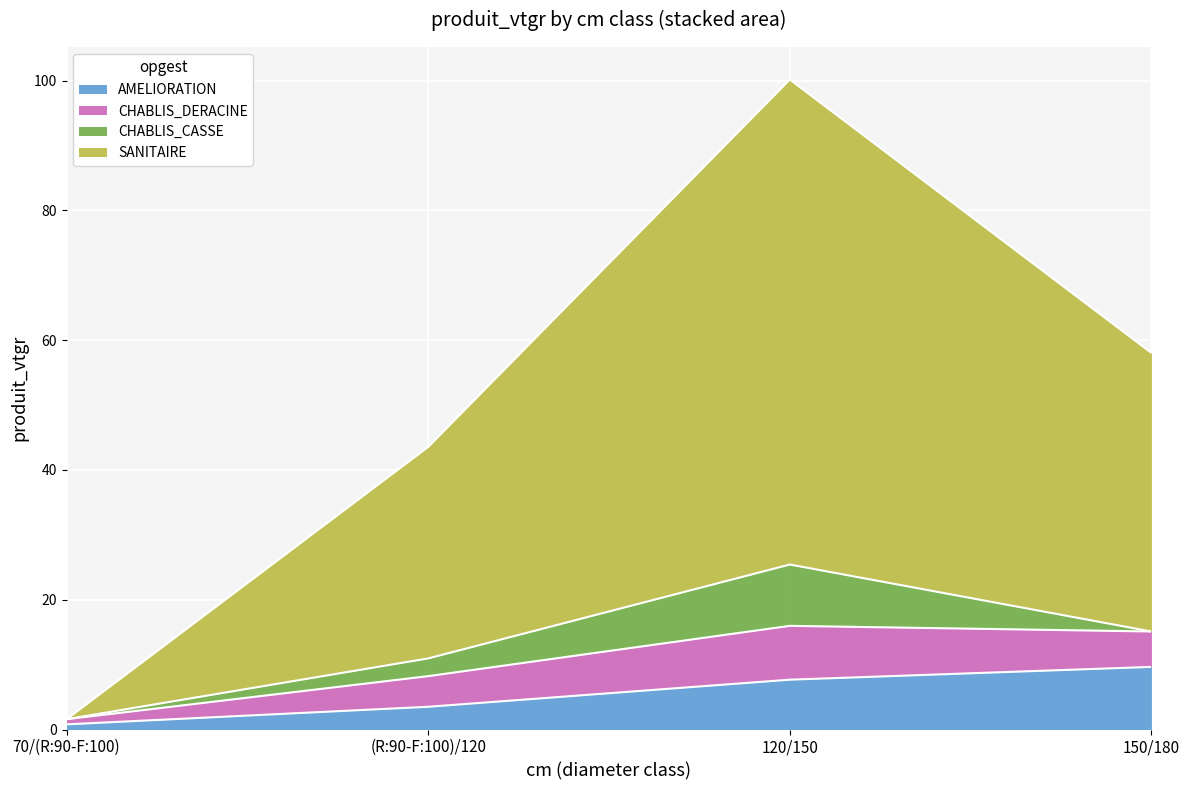

What is the maximum value for AMELIORATION?

9.7